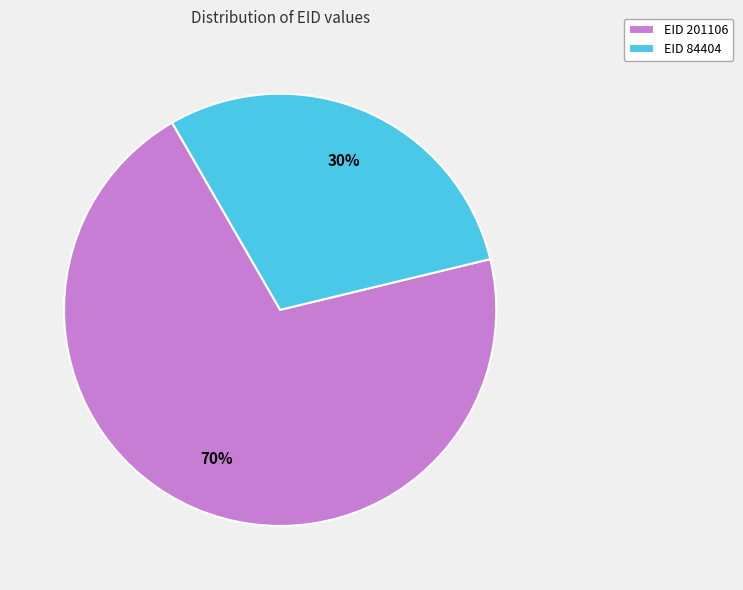

Combined, do EID 201106 and EID 84404 account for over 50%?

Yes